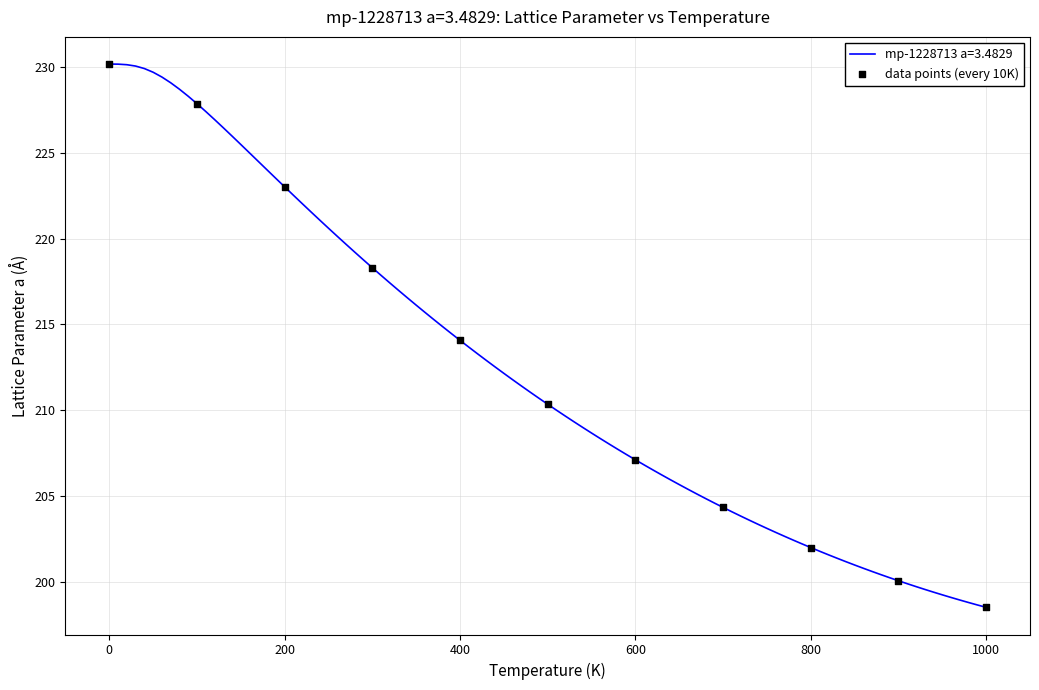

What is the maximum value shown in the chart?

230.2